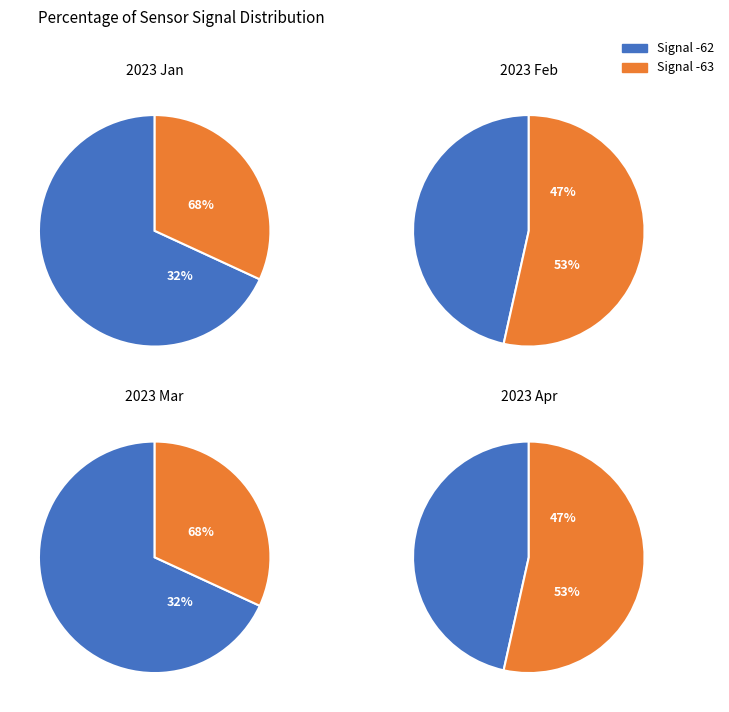

Does 3 account for over 50% of the chart?

No